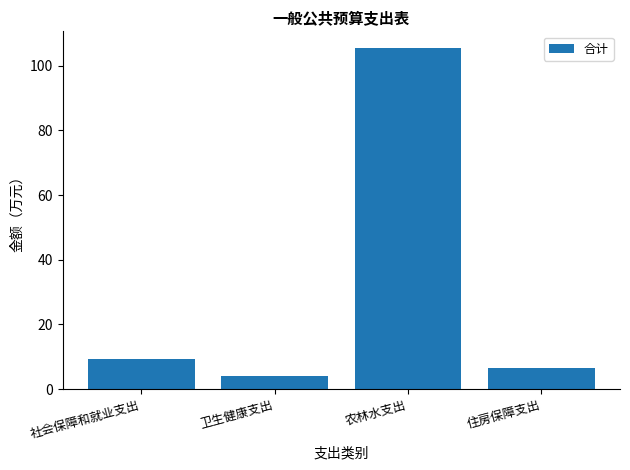

What is the value of the 1st bar from the left?

9.4